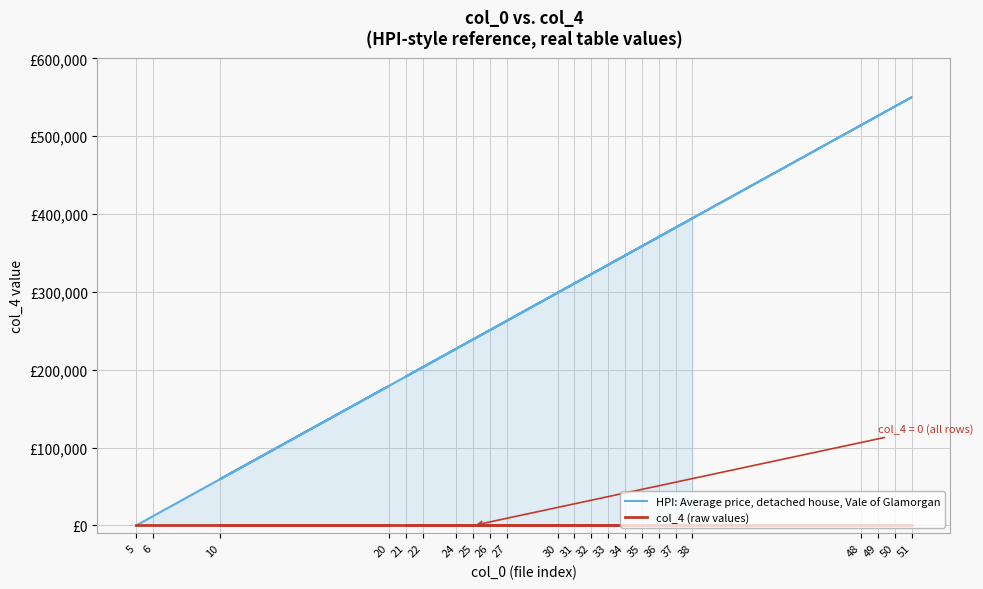

Where is the first local minimum for HPI: Average price, detached house, Vale of Glamorgan?

10